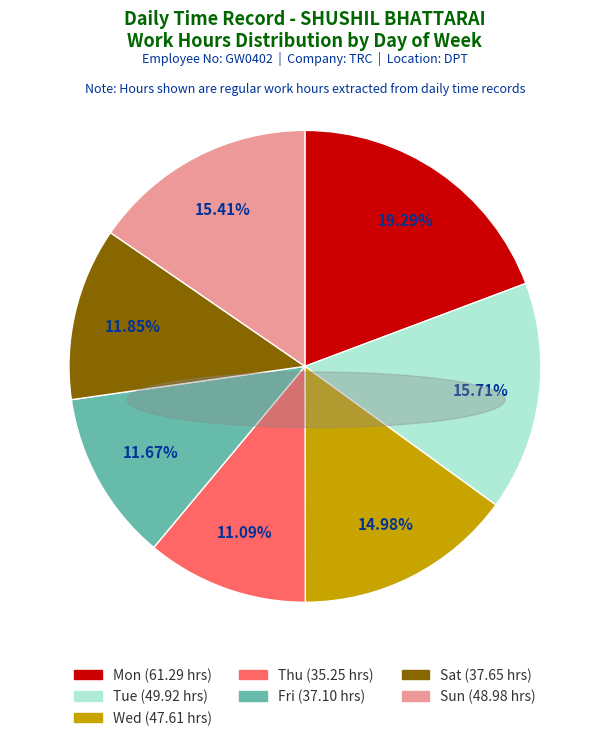

Count the number of slices in the pie.

7